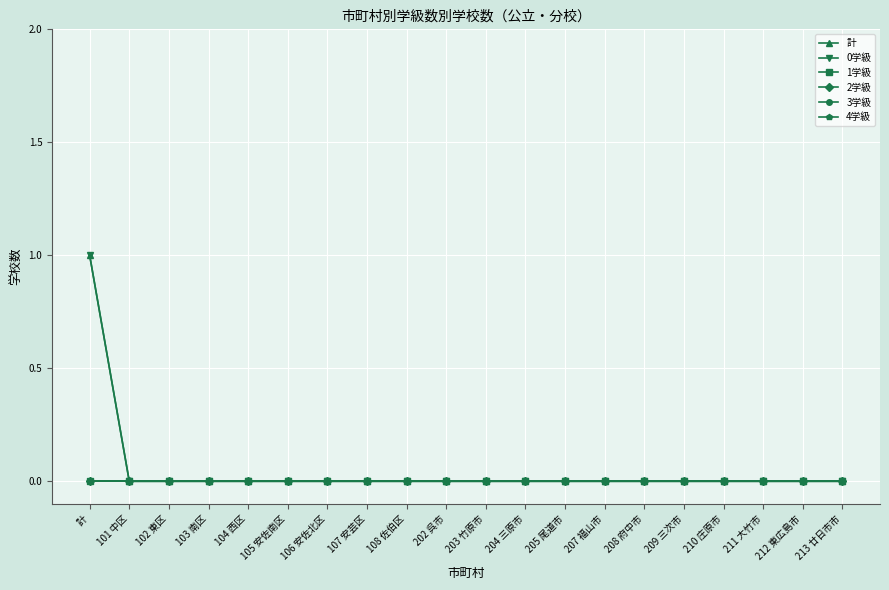

True or false: 4学級 has more than 1 points higher than both neighbors.

False